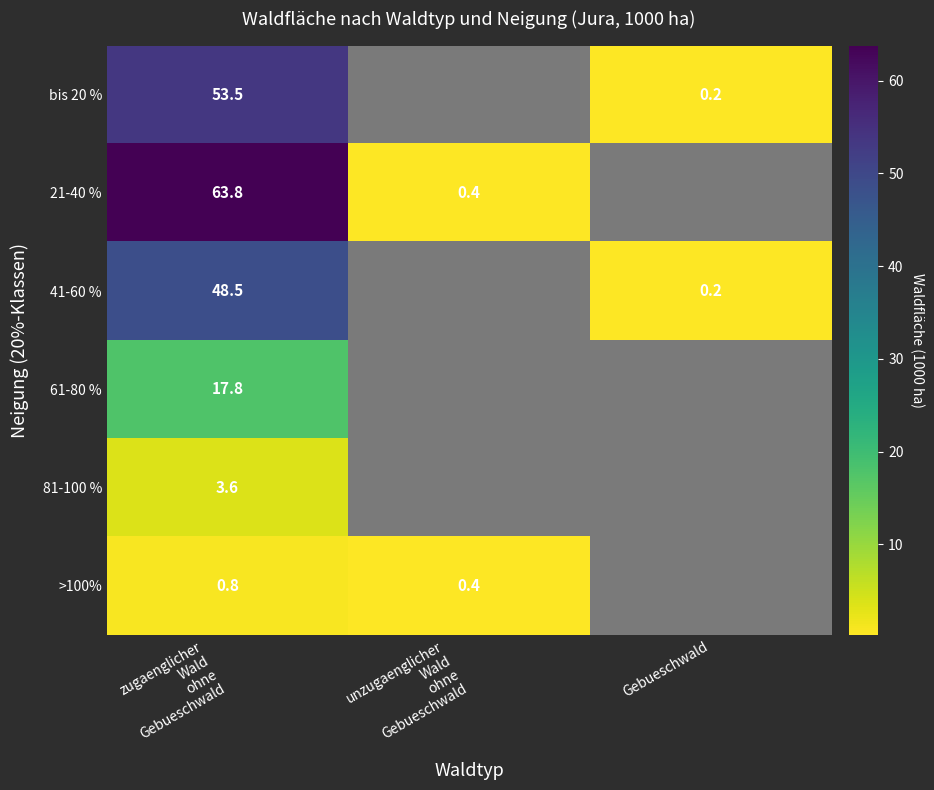

Is it true that bis 20 % equals 0.2 at Gebueschwald?

True